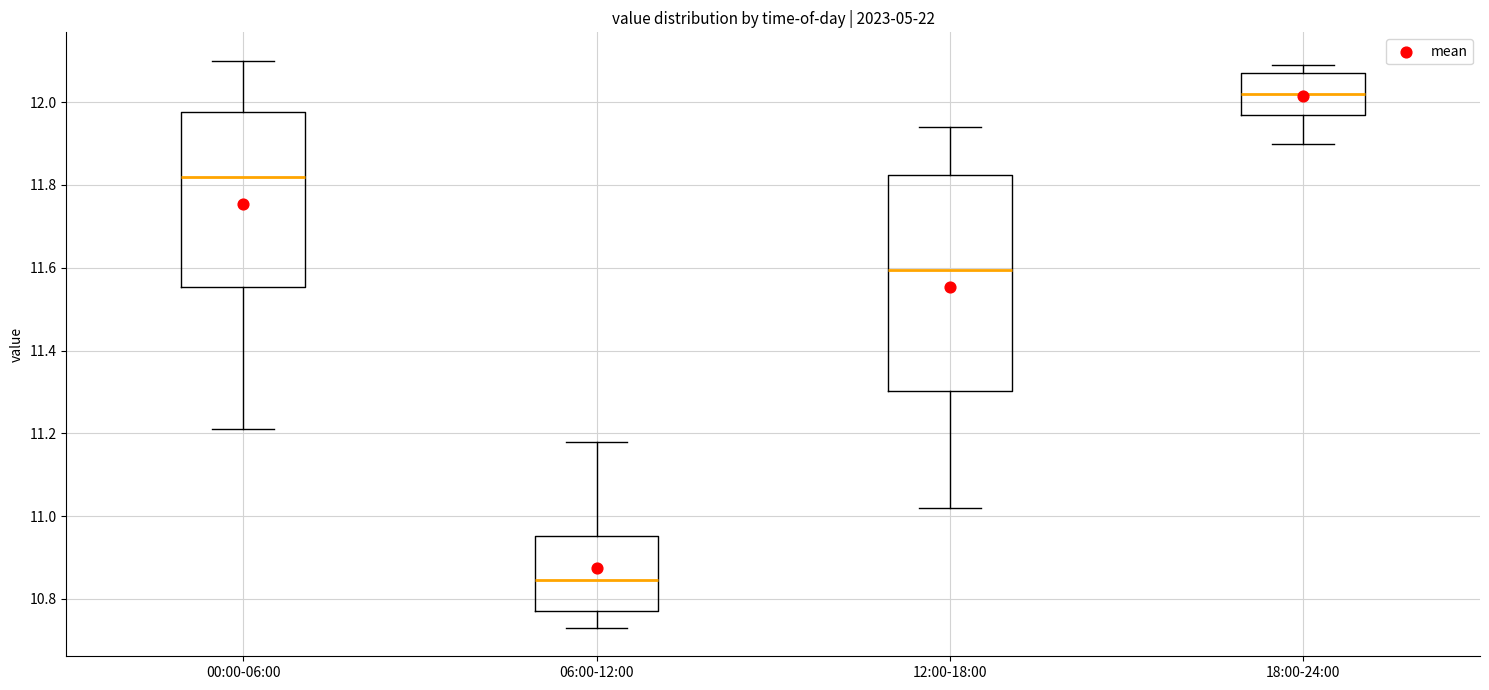

Reading left to right, transcribe this box plot: for each box, give where its median line is, the range the box spans, and where its two whiskers end, as read against the y-axis. The values are not printed on the chart, so give them approximately, as read against the axis.

00:00-06:00: median 11.82, box 11.56 to 11.98, whiskers 11.22 to 12.10
06:00-12:00: median 10.84, box 10.78 to 10.96, whiskers 10.74 to 11.18
12:00-18:00: median 11.60, box 11.30 to 11.82, whiskers 11.02 to 11.94
18:00-24:00: median 12.02, box 11.98 to 12.08, whiskers 11.90 to 12.10